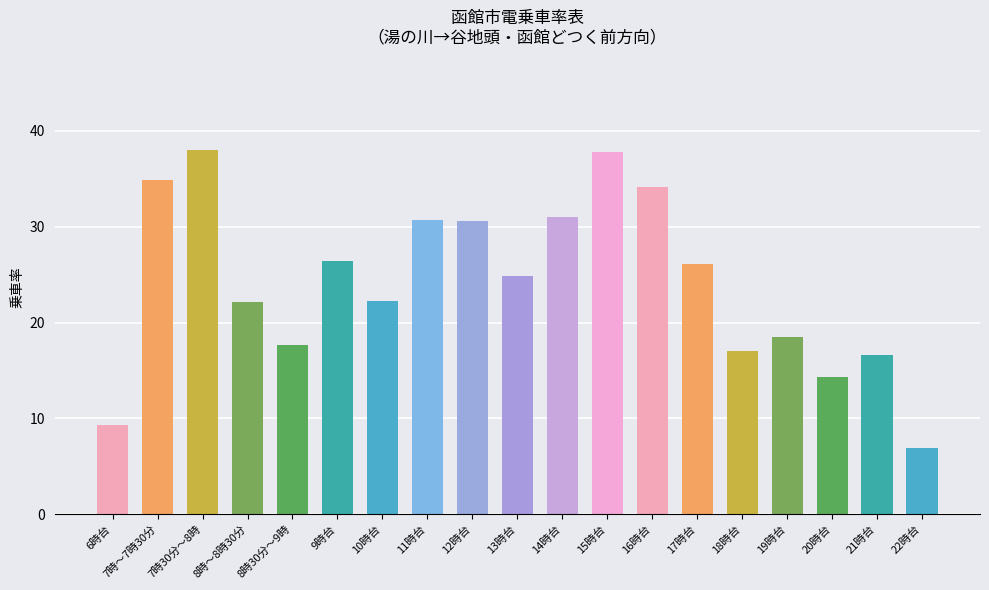

What is the label of the 12th bar from the right?

11時台